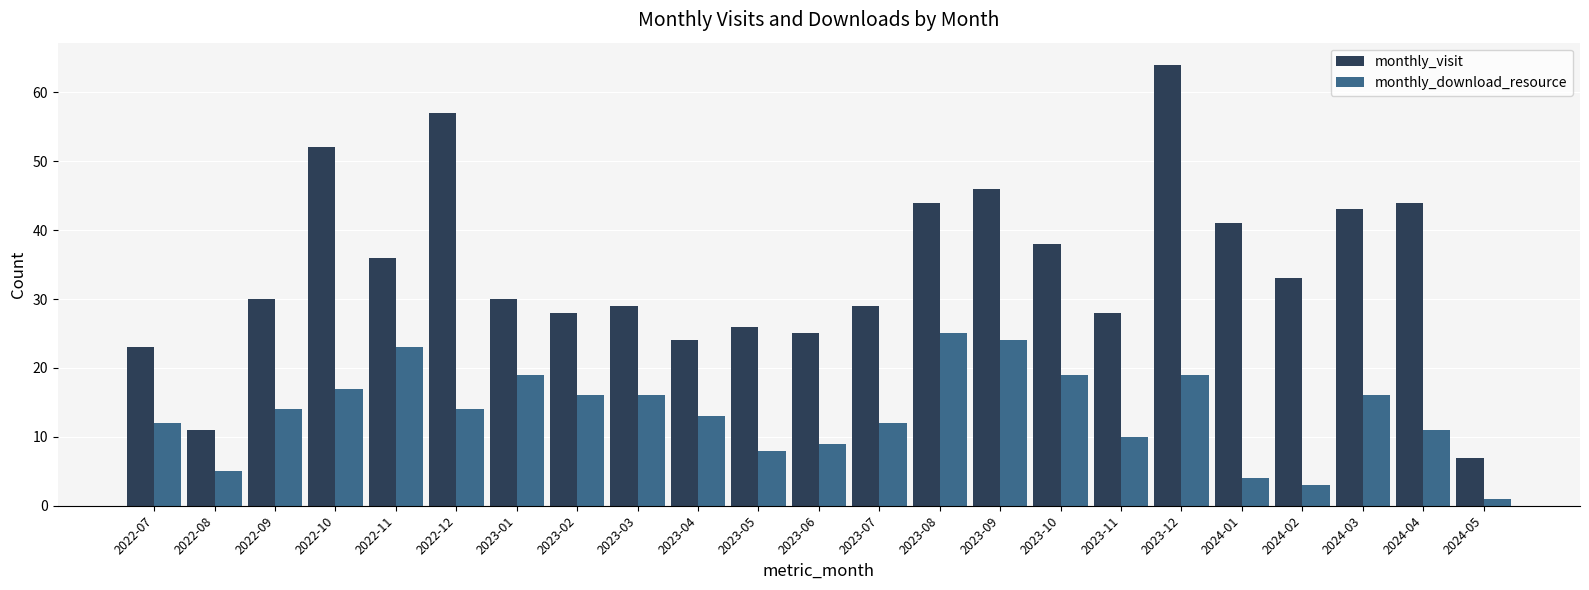

What is the label of the 12th bar from the right?

2023-06